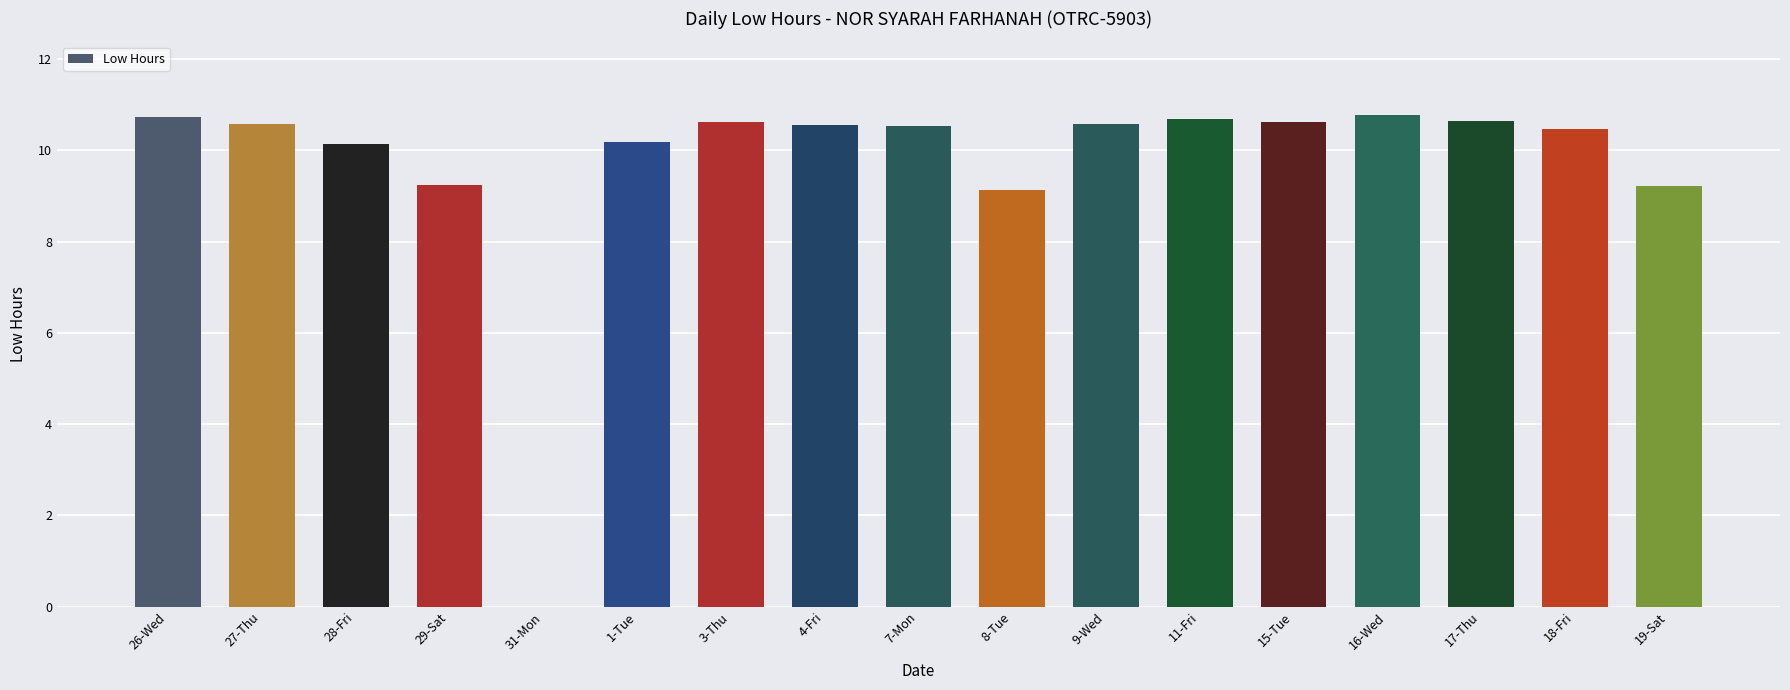

What is the maximum value shown in the chart?

10.8